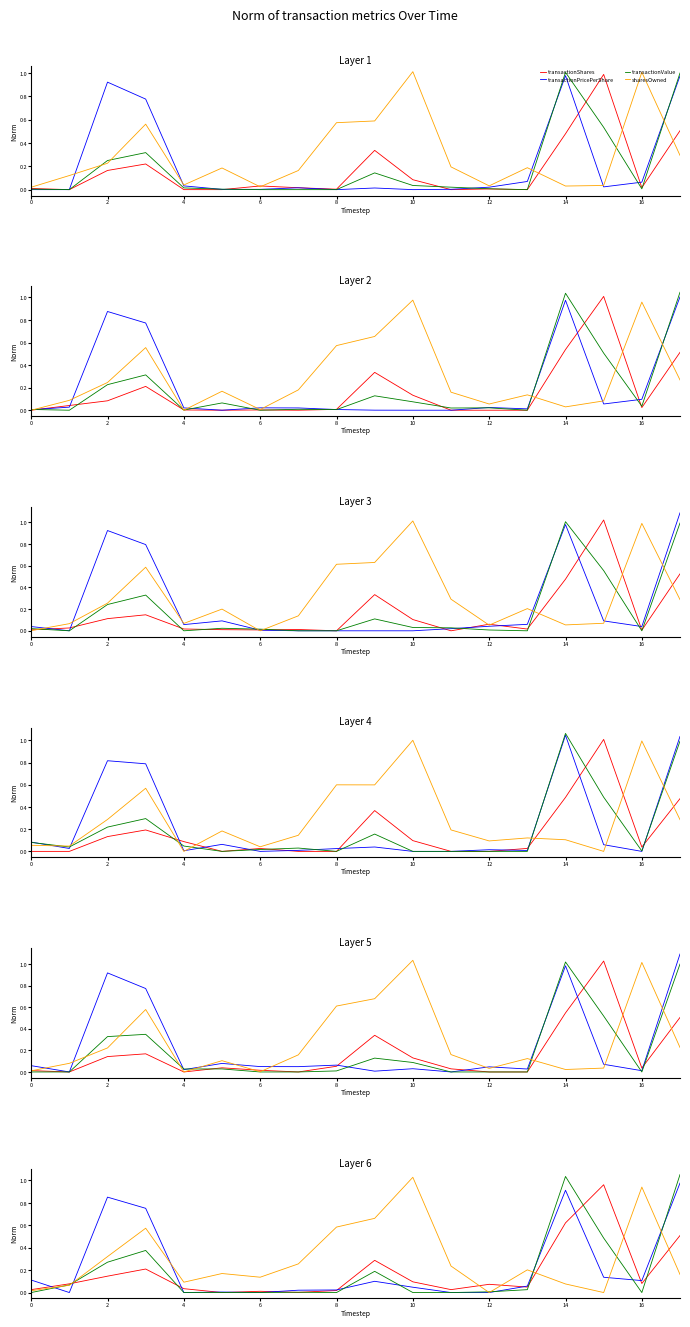

What is the sum of all transactionValue values?

3.5